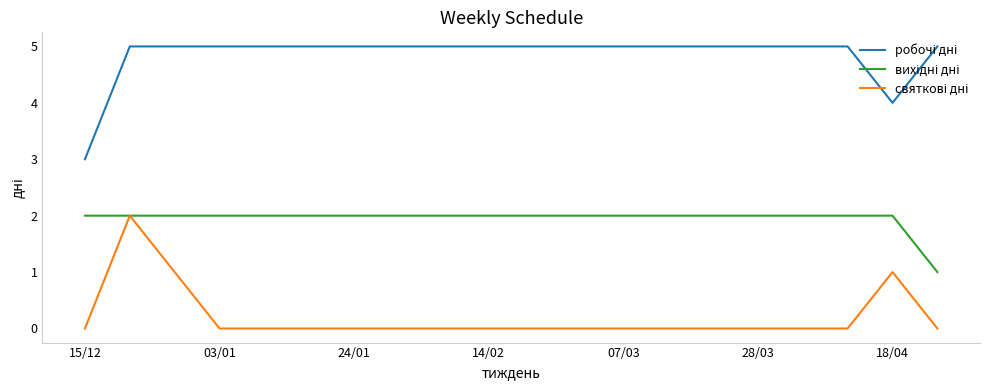

What is the greatest value displayed?

5